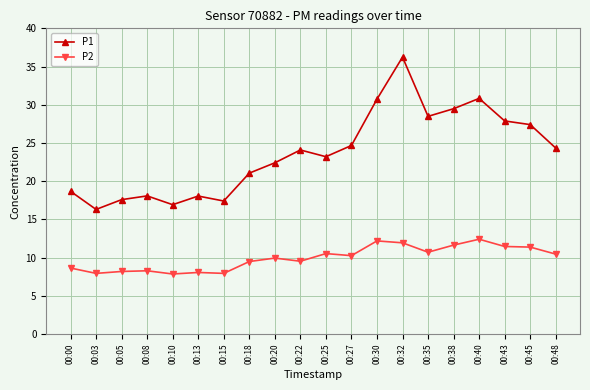

Between 00:10 and 00:13, which series saw the biggest shift?

P1